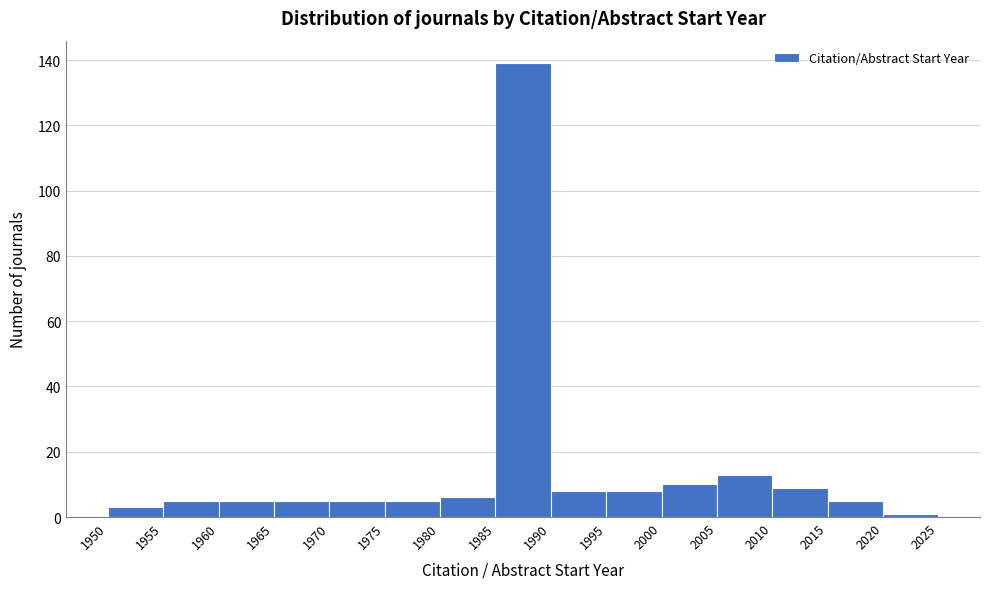

Reading left to right, transcribe this chart: for each bar, give the range it covers on the x-axis and its height. The values are not printed on the chart, so give them approximately, as read against the axis.

1950 to 1955: 4
1955 to 1960: 6
1960 to 1965: 6
1965 to 1970: 6
1970 to 1975: 6
1975 to 1980: 6
1980 to 1985: 6
1985 to 1990: 140
1990 to 1995: 8
1995 to 2000: 8
2000 to 2005: 10
2005 to 2010: 14
2010 to 2015: 10
2015 to 2020: 6
2020 to 2025: under 2